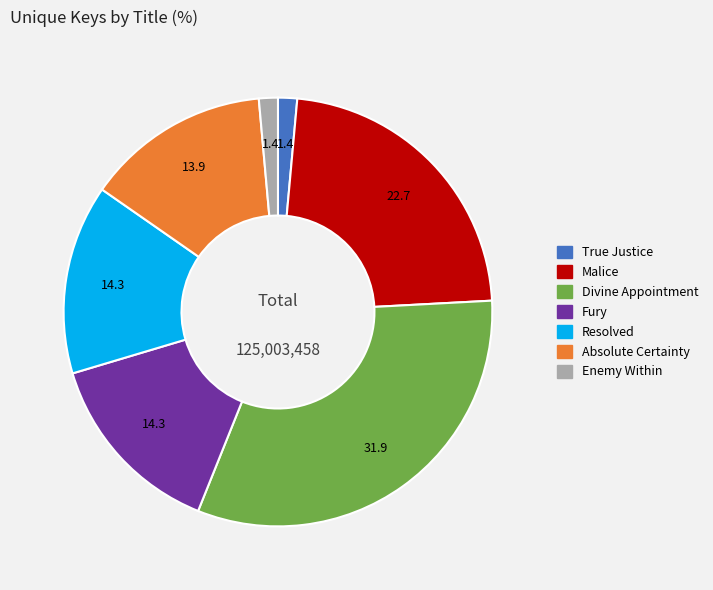

Count the number of slices in the pie.

7